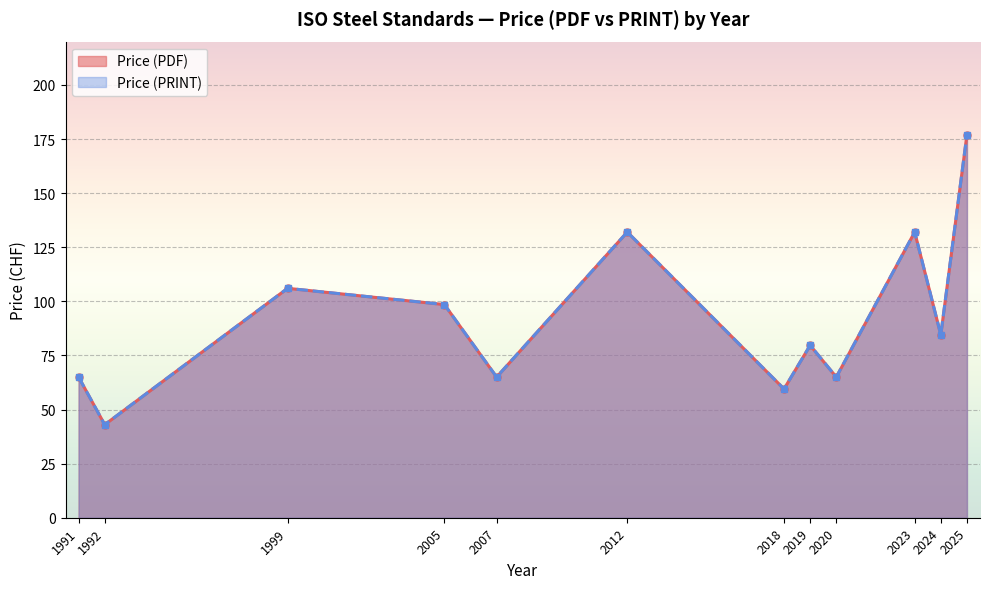

At which category is the sum across all series the highest?

2025